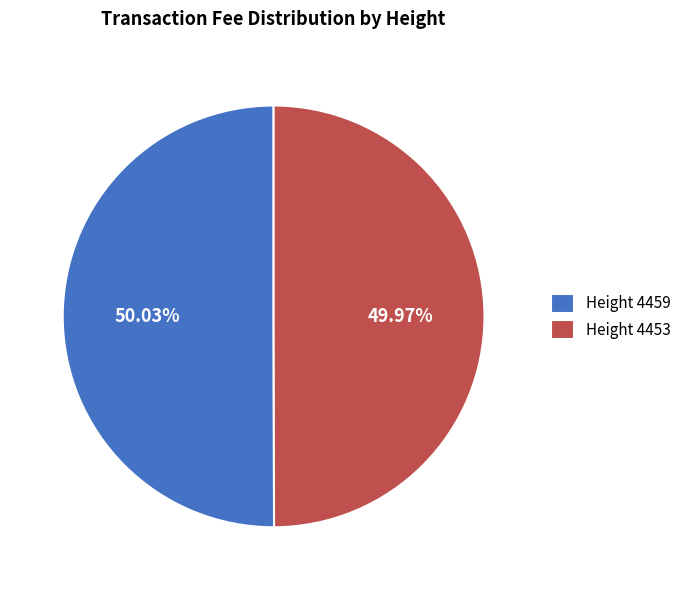

Is the sum of Height 4459 and Height 4453 greater than half?

Yes